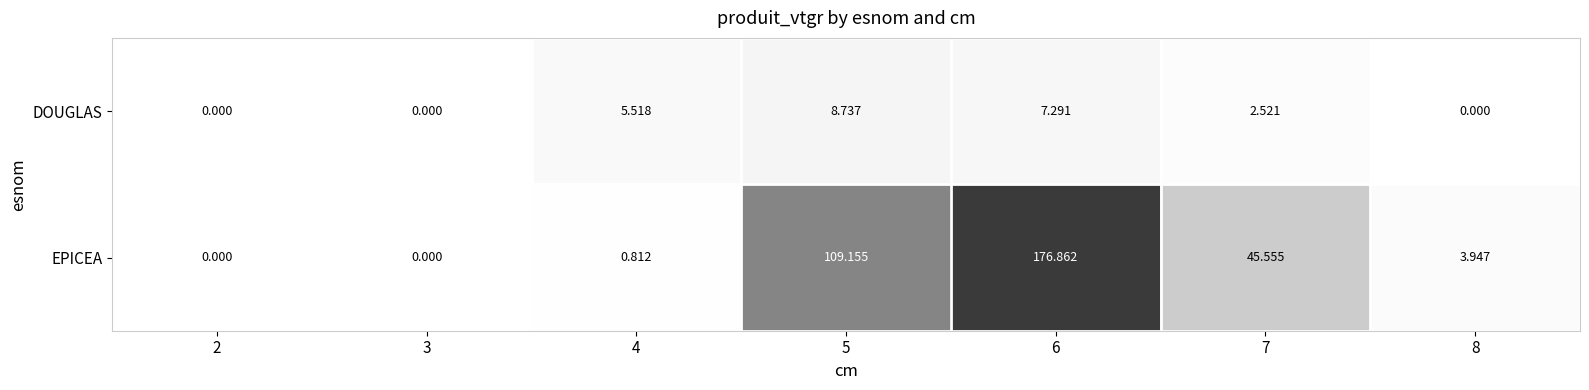

Rank the series by their average value, from lowest to highest.

DOUGLAS, EPICEA